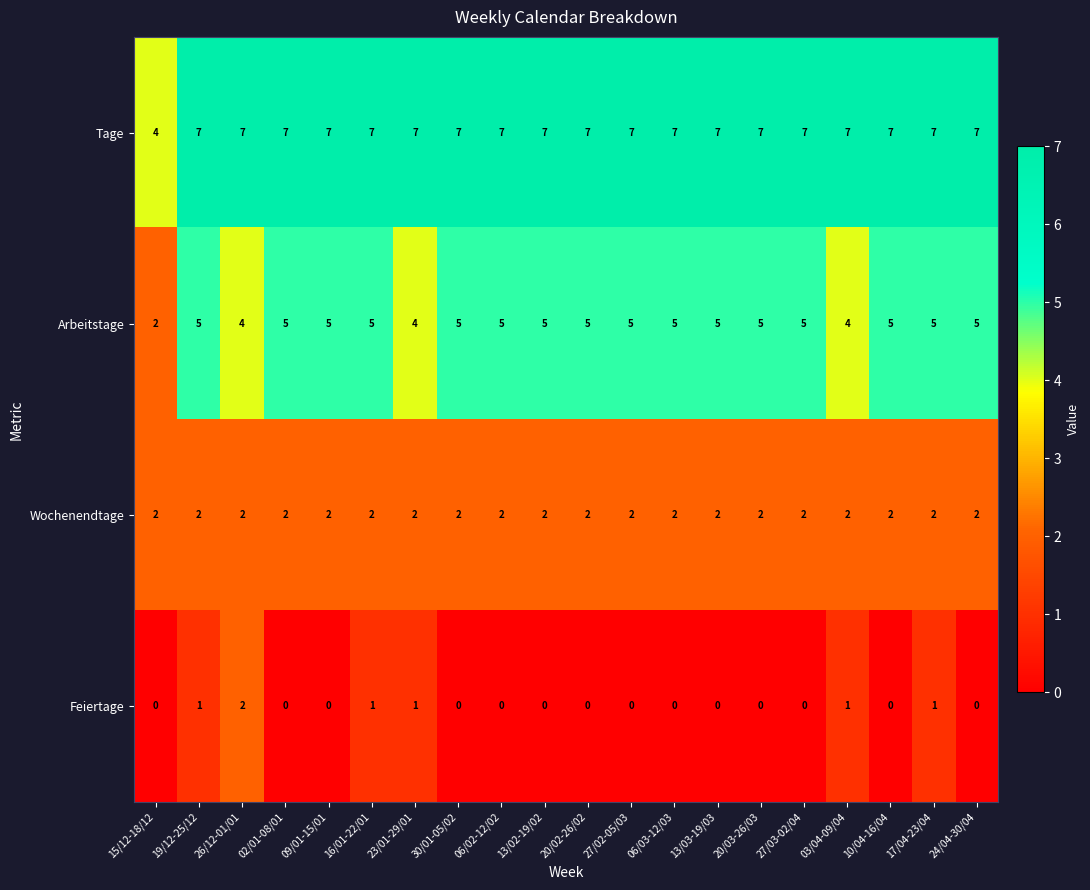

List the series in order of their overall mean, lowest first.

Feiertage, Wochenendtage, Arbeitstage, Tage